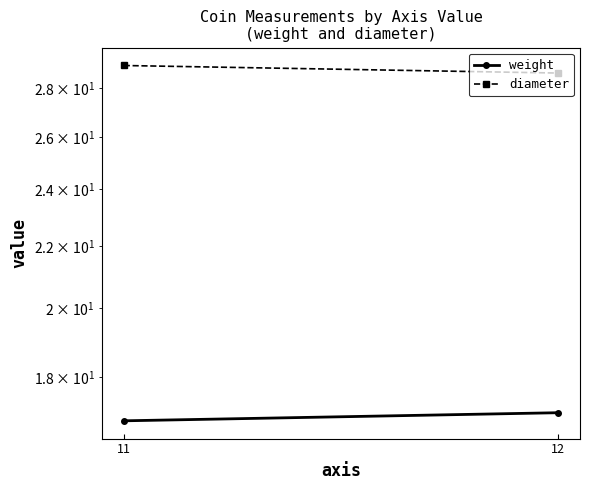

What is the sum of all diameter values?

57.7